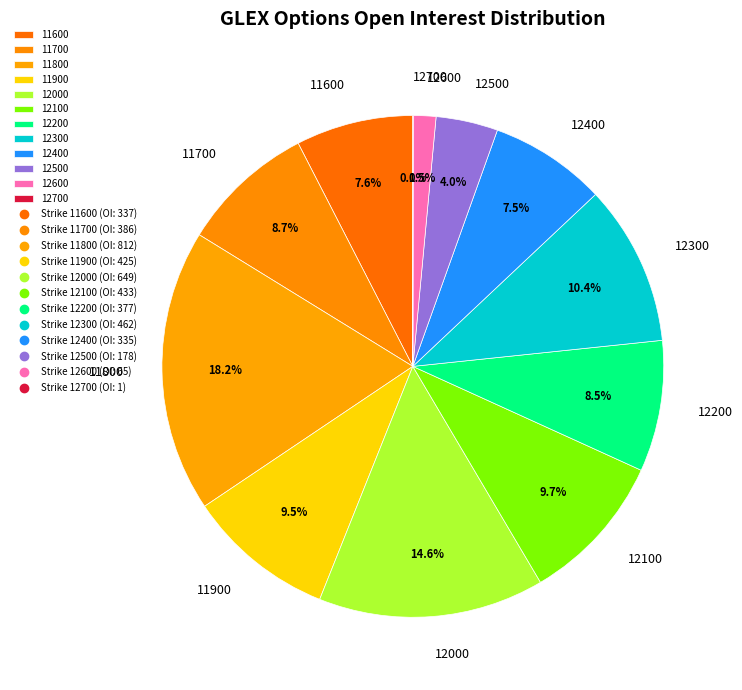

Approximately how many times larger is the value at 11800 compared to 11900?

1.9